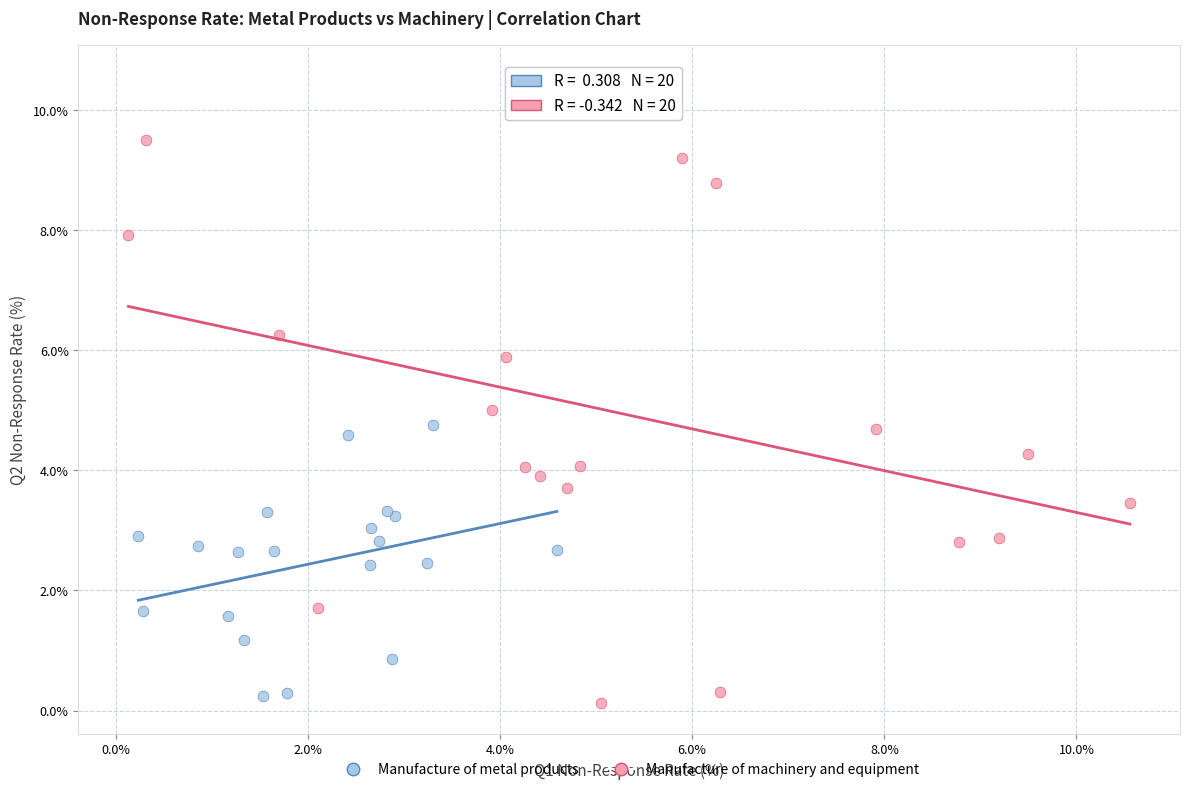

What are all the series names shown in the legend?

Manufacture of metal products, Manufacture of machinery and equipment